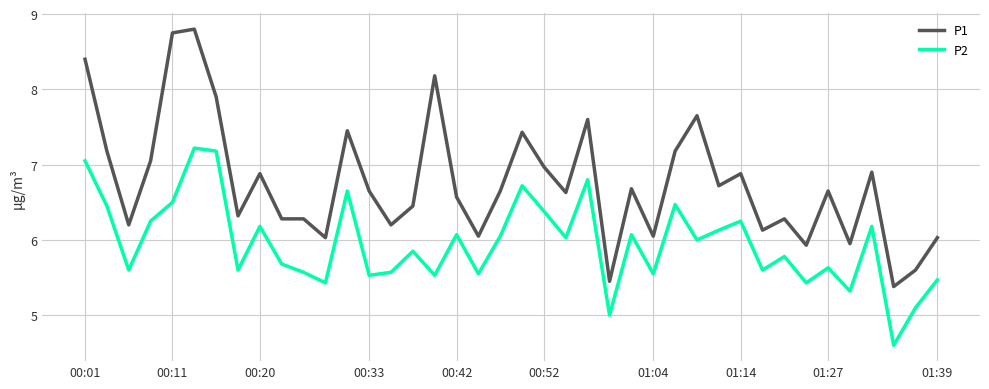

What is the difference between the maximum and minimum values in the P1 series?

3.4